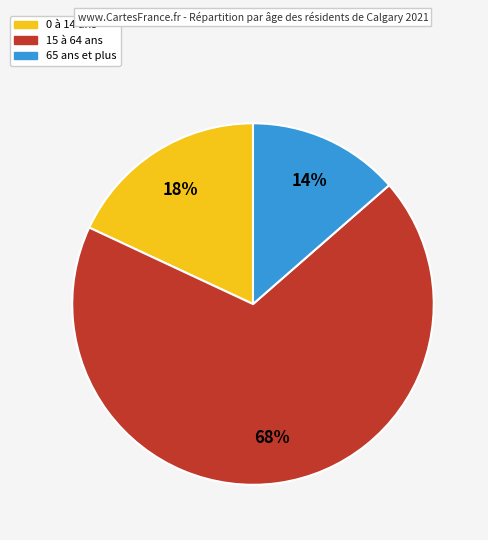

Between 15 à 64 ans and 0 à 14 ans, which is larger?

15 à 64 ans